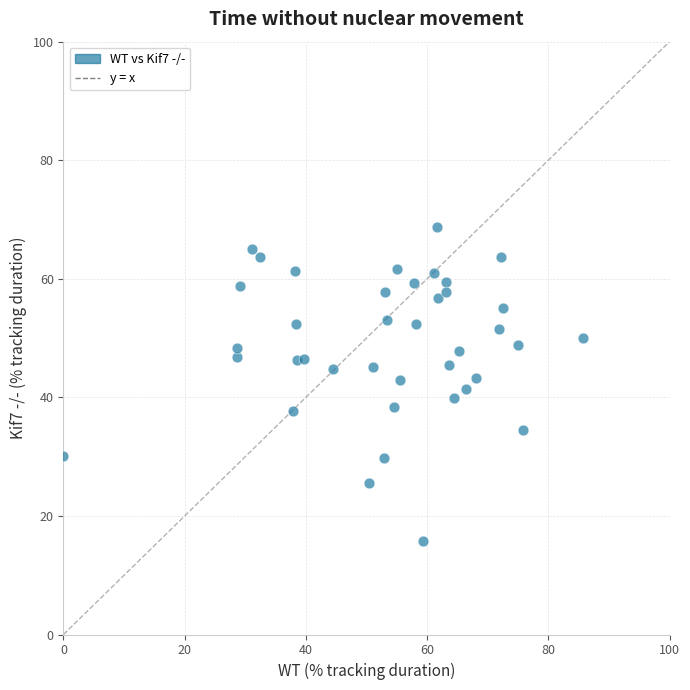

What is the range of X values (max minus min)?

85.7